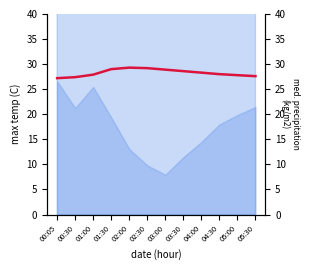

What is the greatest value displayed?

29.3